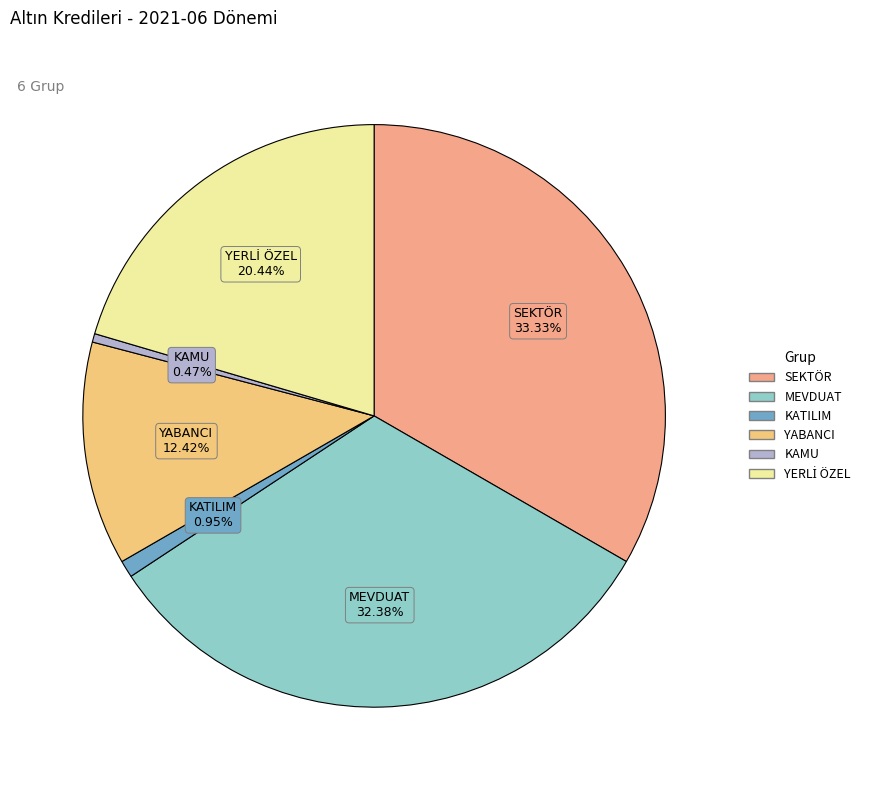

Approximately how many times larger is the value at SEKTÖR compared to YABANCI?

2.7